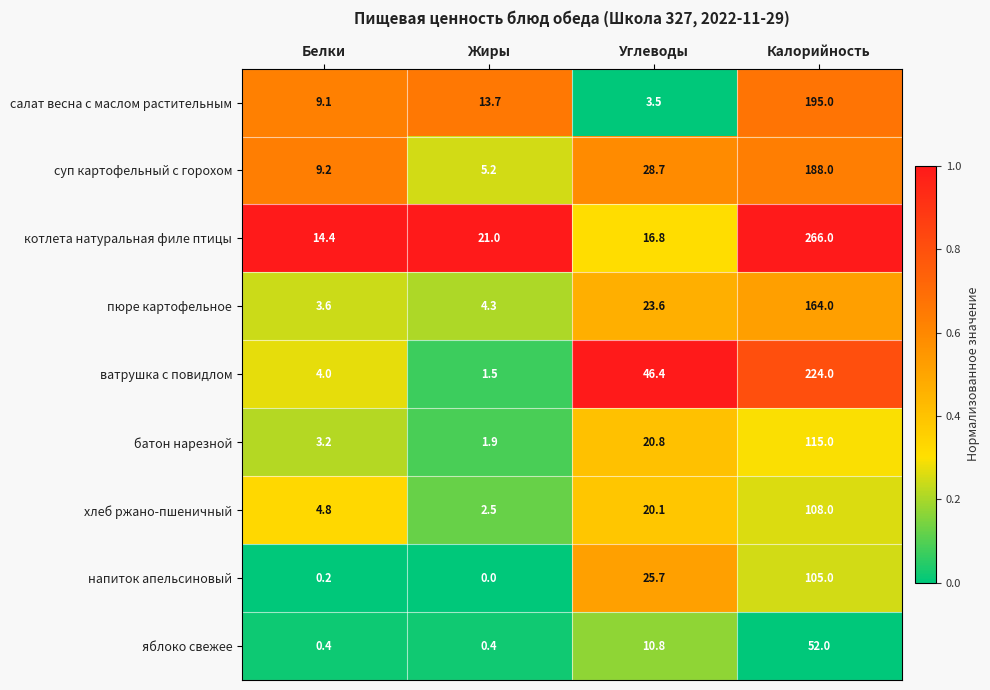

What is the minimum value for ватрушка с повидлом?

1.5